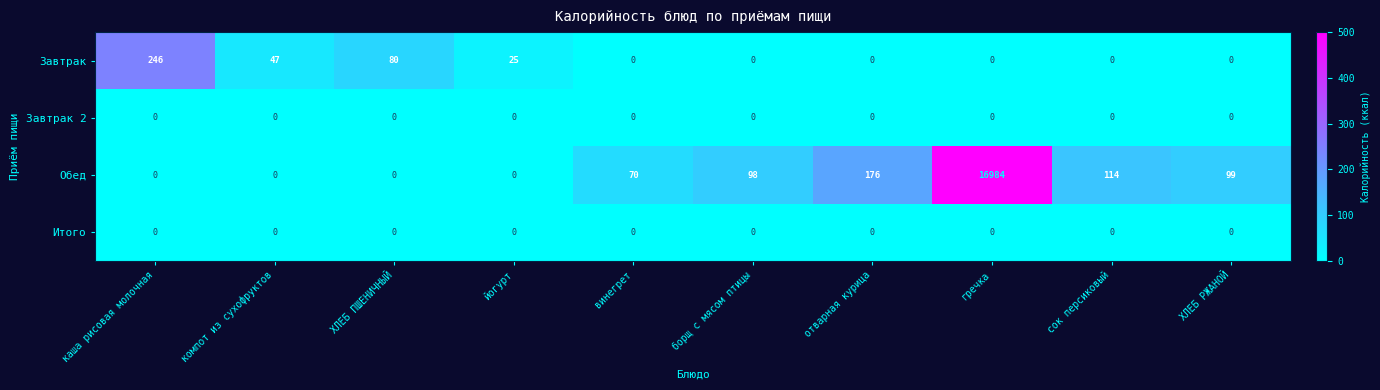

True or false: Итого has a value of 0 at ХЛЕБ ПШЕНИЧНЫЙ.

True